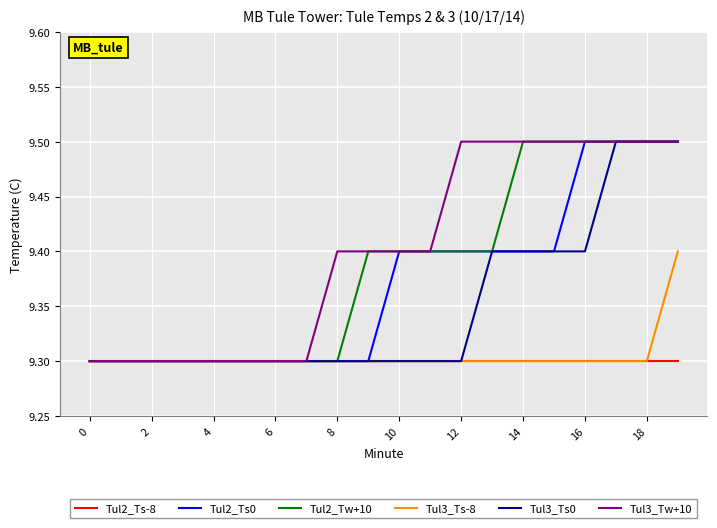

Which series has the largest total across all categories?

Tul3_Tw+10